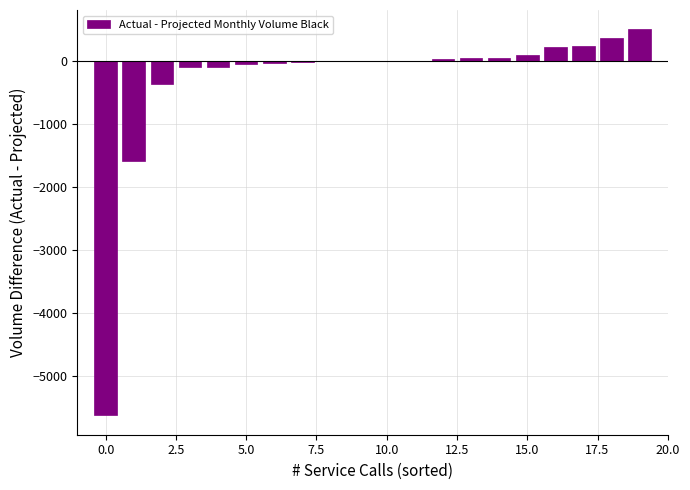

What is the sum of all values?

-6323